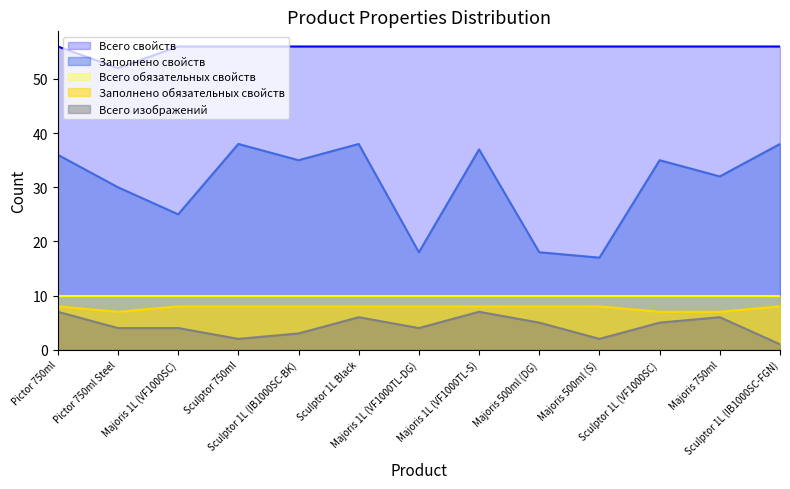

List the labels in order of Заполнено свойств value, smallest first.

Majoris 500ml (S), Majoris 1L (VF1000TL-DG), Majoris 500ml (DG), Majoris 1L (VF1000SC), Pictor 750ml Steel, Majoris 750ml, Sculptor 1L (IB1000SC-BK), Sculptor 1L (VF1000SC), Pictor 750ml, Majoris 1L (VF1000TL-S), Sculptor 750ml, Sculptor 1L Black, Sculptor 1L (IB1000SC-FGN)